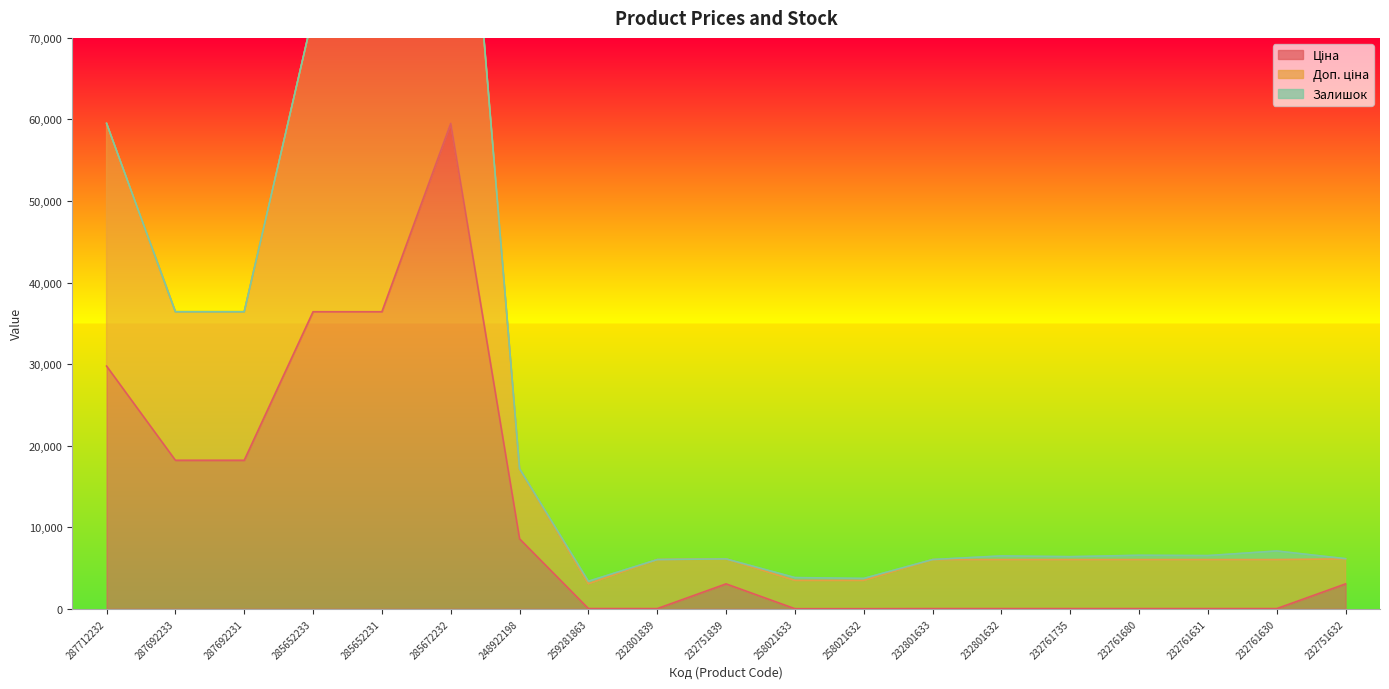

Which series changed the most between 287692233 and 232761735?

Доп. ціна